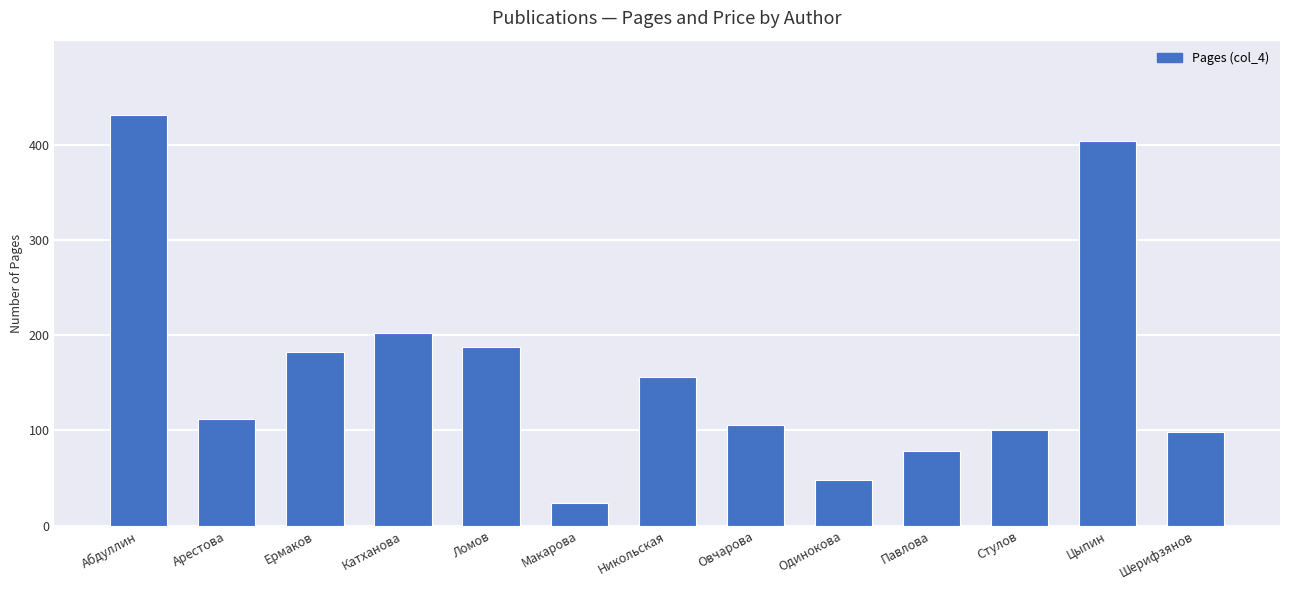

What is the change in value from Арестова to Катханова?

+90